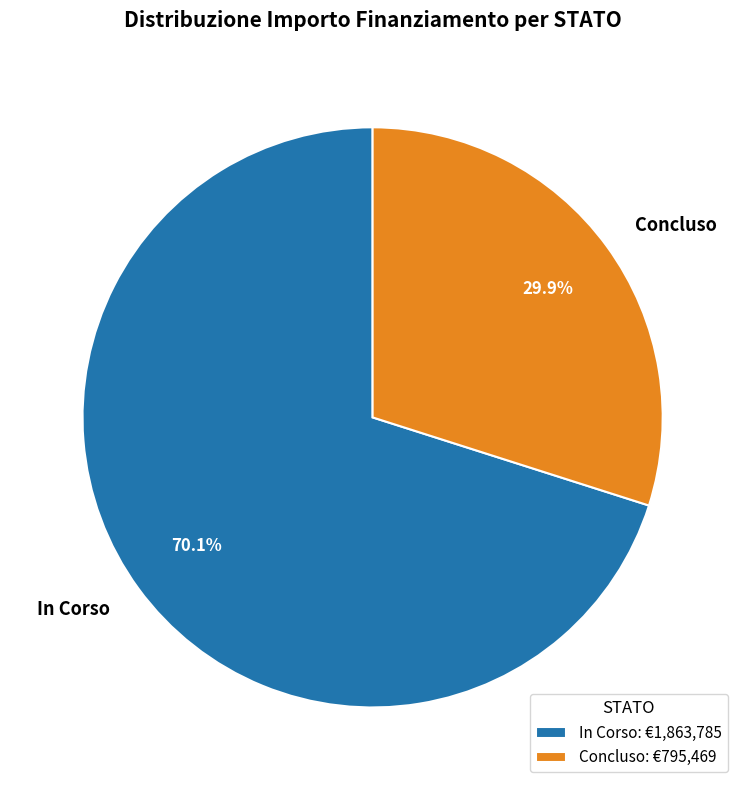

Combined, what portion of the pie is In Corso and Concluso?

100.0%